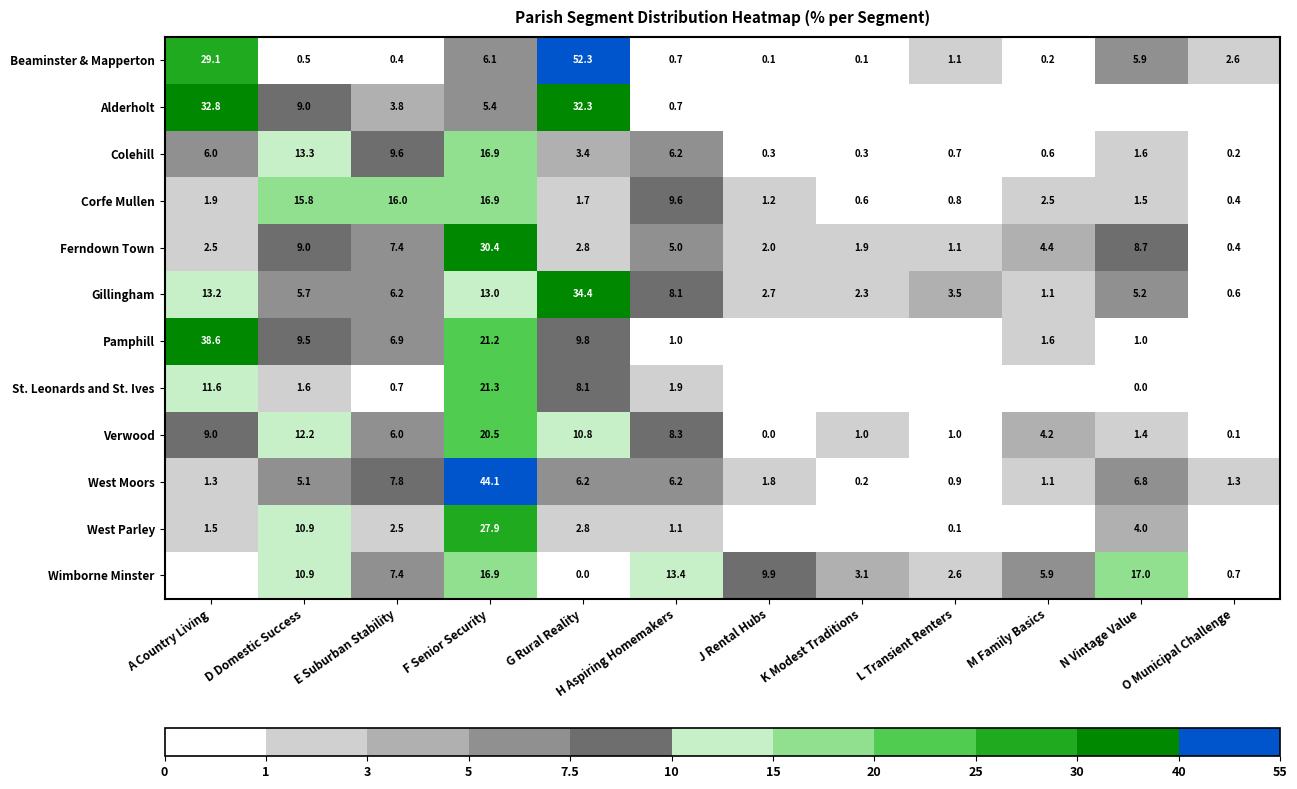

What is the difference between the maximum and minimum values in the West Moors series?

43.9